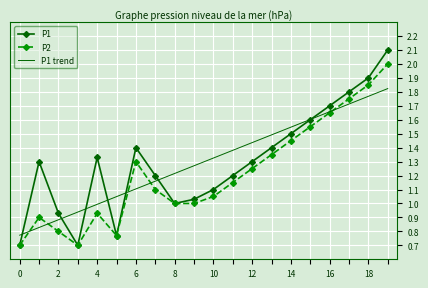

Which series has the largest range (max minus min)?

P1